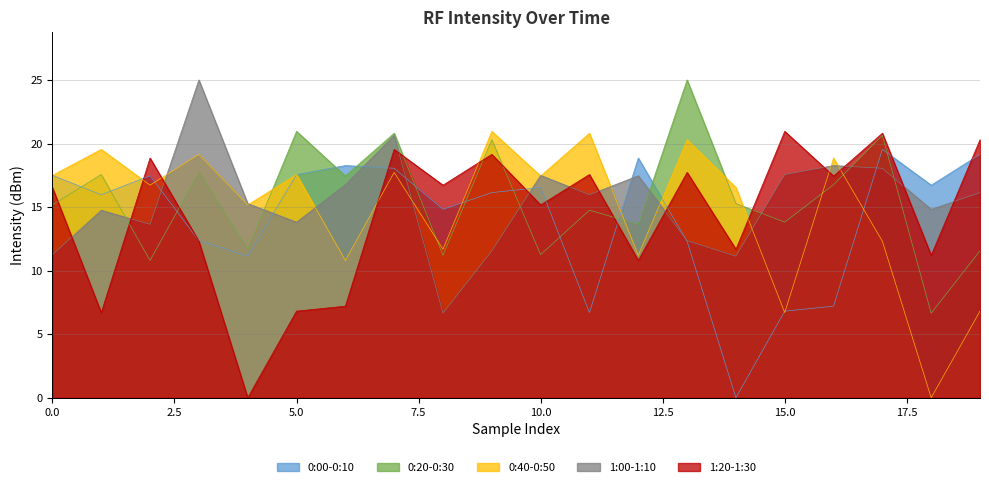

At 12, list the series in order from smallest to largest.

1:20-1:30, 0:40-0:50, 0:20-0:30, 1:00-1:10, 0:00-0:10